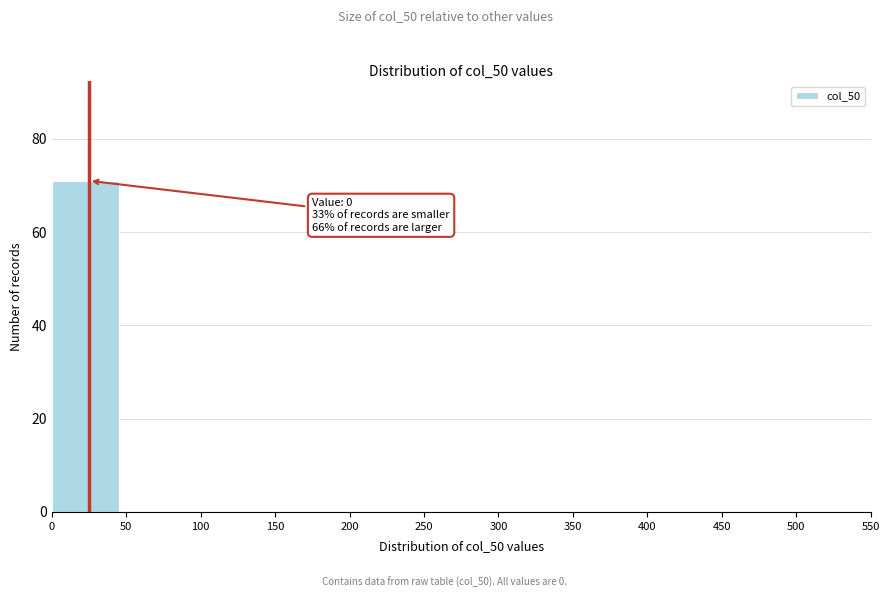

Which range on the x-axis has the tallest bar?

0 to 50